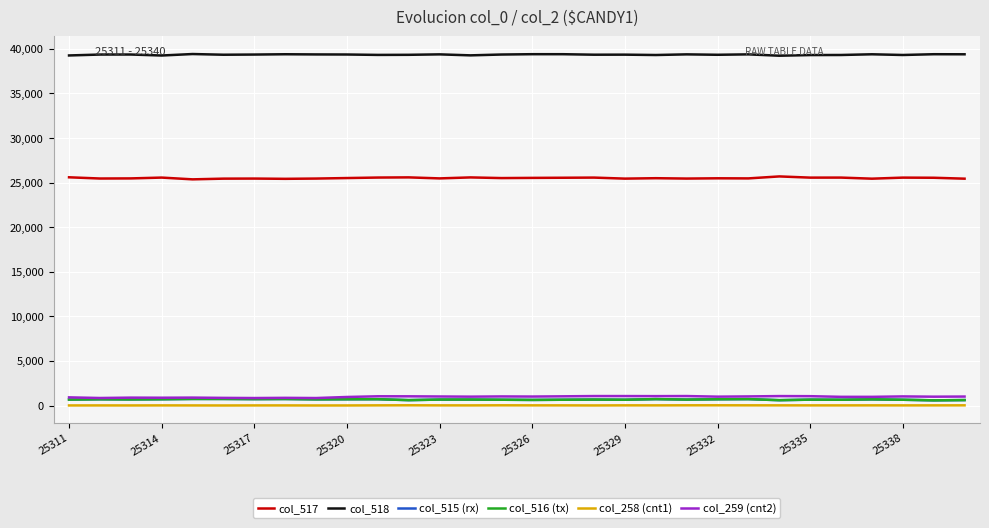

Count the number of data series in this chart.

6